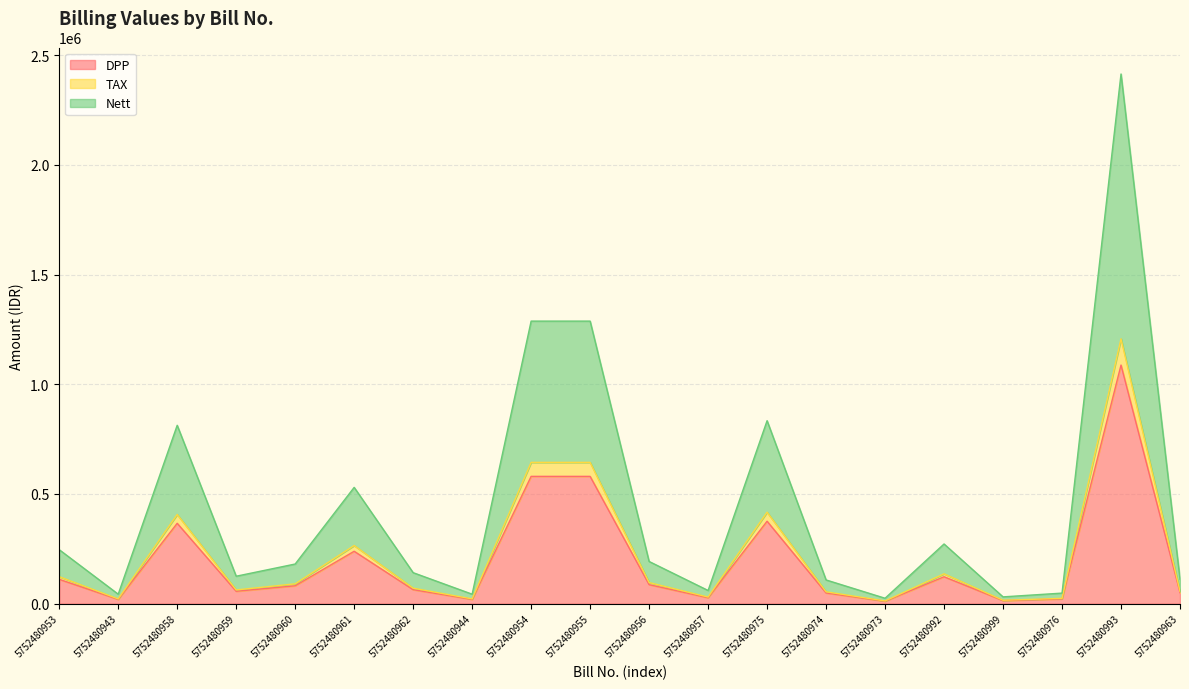

How many data points in Nett are above 180644?

9